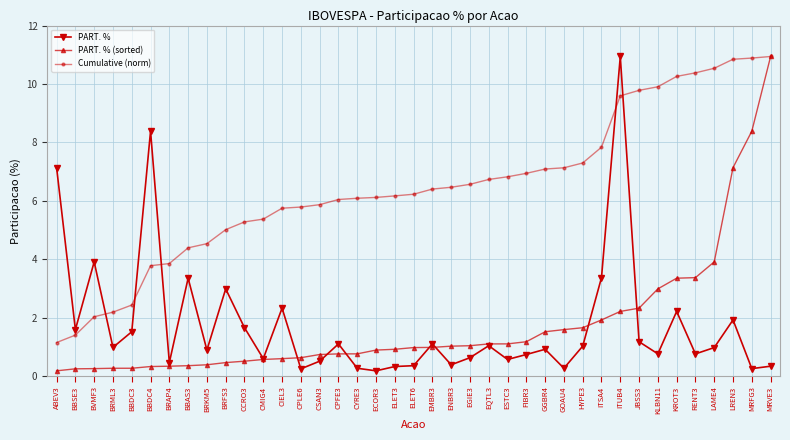

What is the total value across all series at ELET3?

7.4